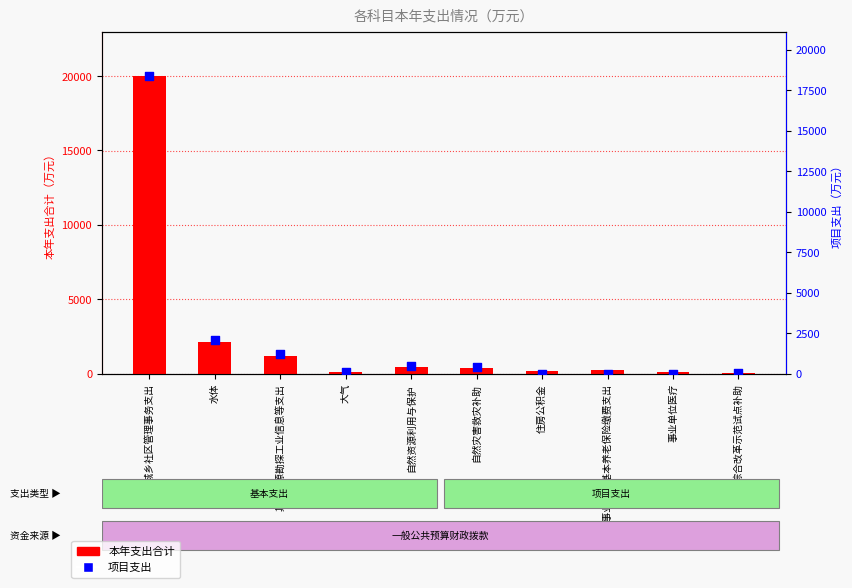

Which series reaches the maximum Y coordinate?

本年支出合计